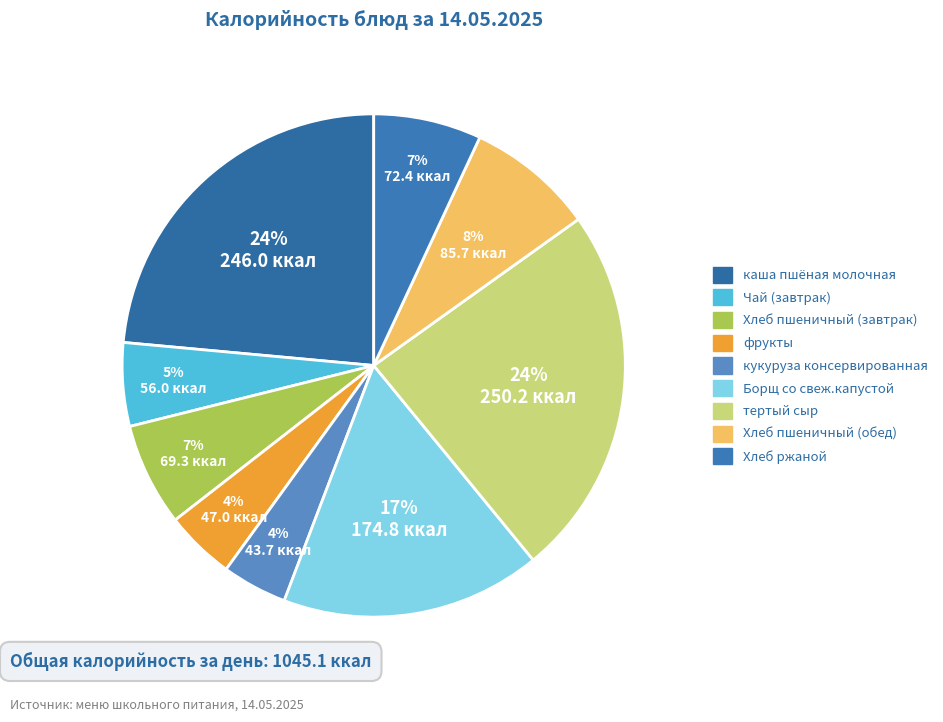

How many slices are in this pie chart?

9